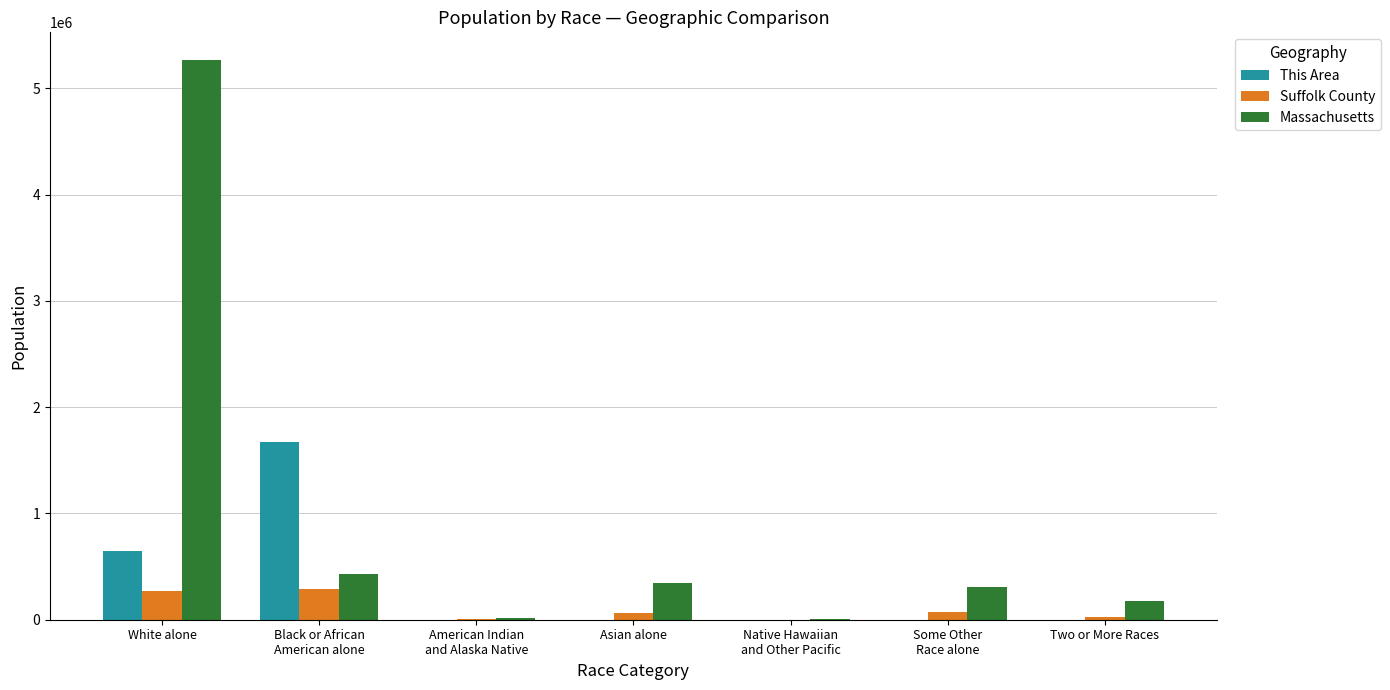

The Massachusetts series shows 116506 at Some Other
Race alone. True or false?

False